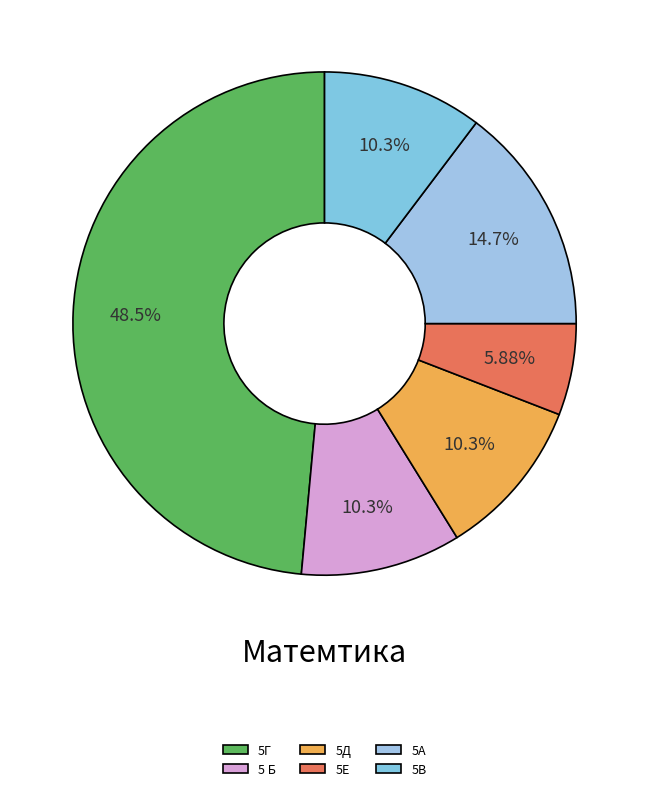

Which slice is the largest?

5Г